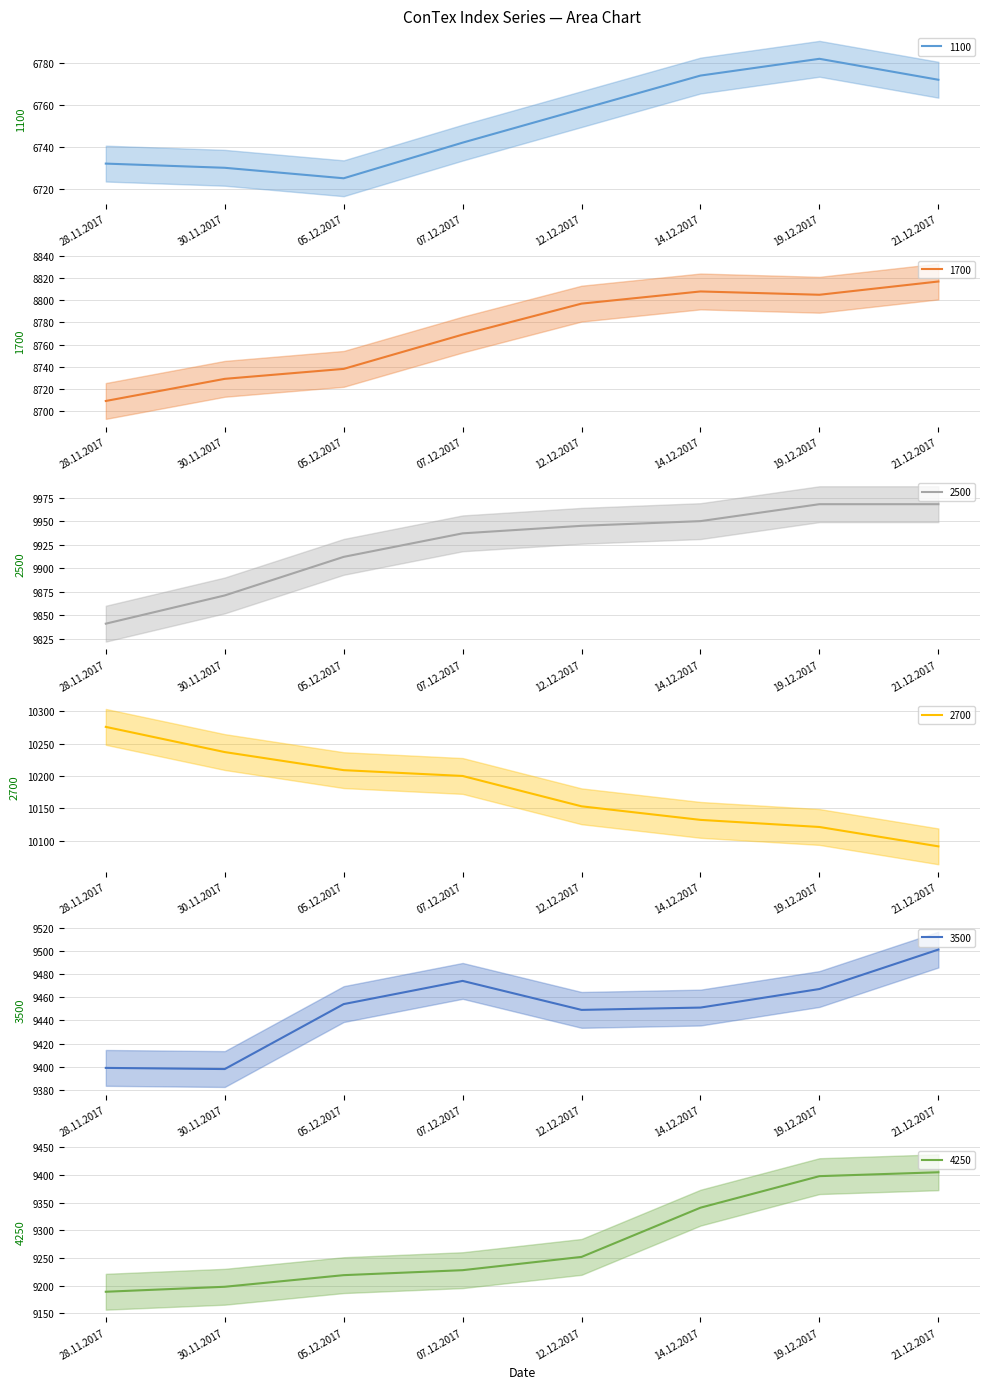

True or false: 1100 (line) and 2500 (line) cross at least once.

False